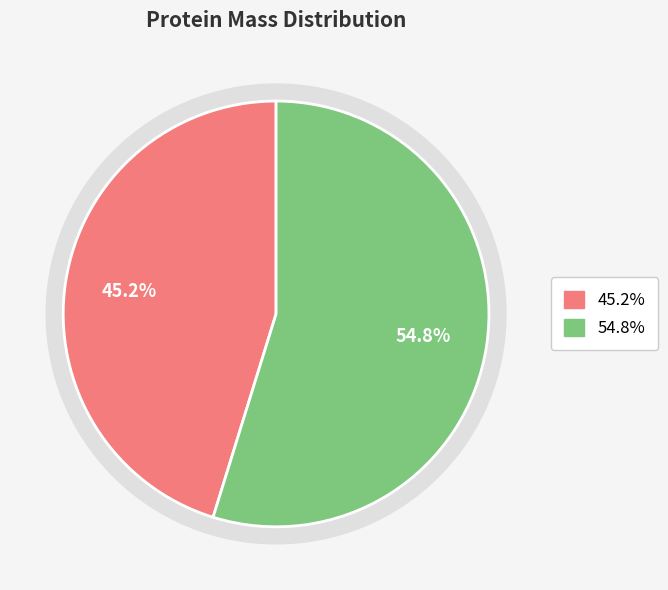

To the nearest percent, what is the difference between the largest and smallest slice percentages?

10%